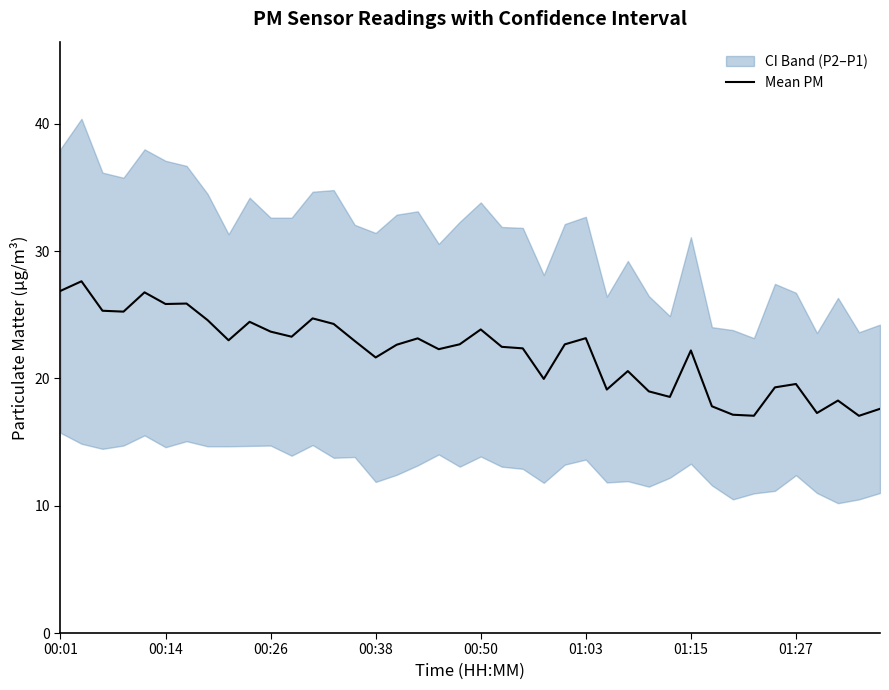

What is the minimum value for Mean PM?

17.1